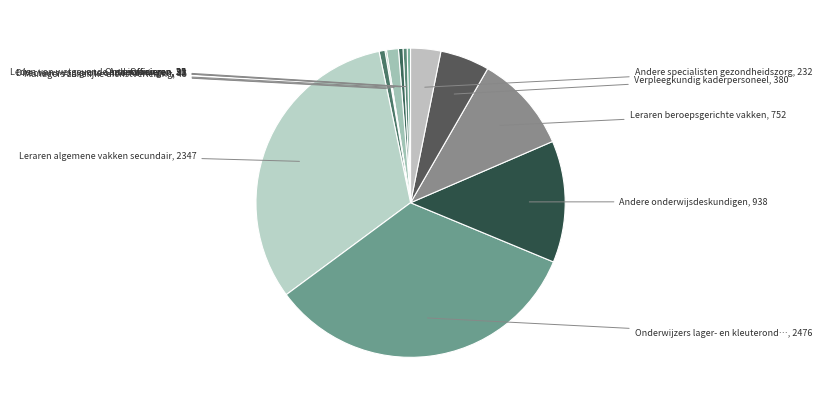

Count the number of slices in the pie.

12